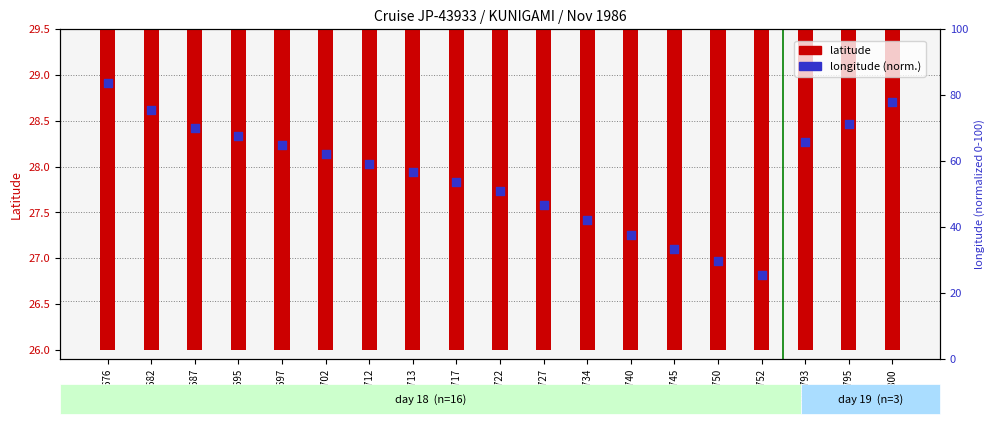

At which category is the sum across all series the highest?

3108676